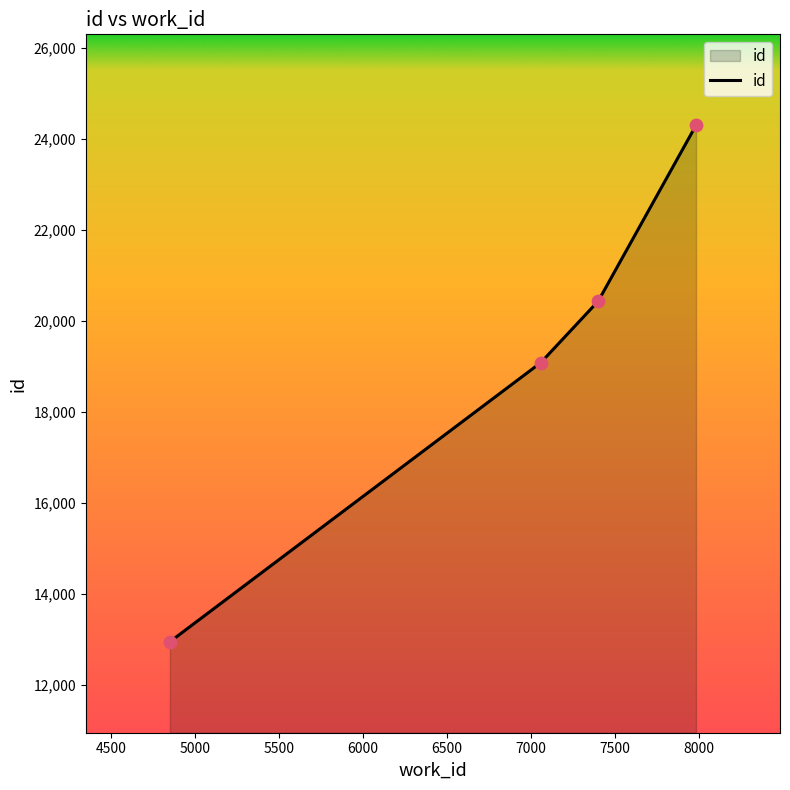

True or false: there are more than 0 points higher than both neighbors.

False